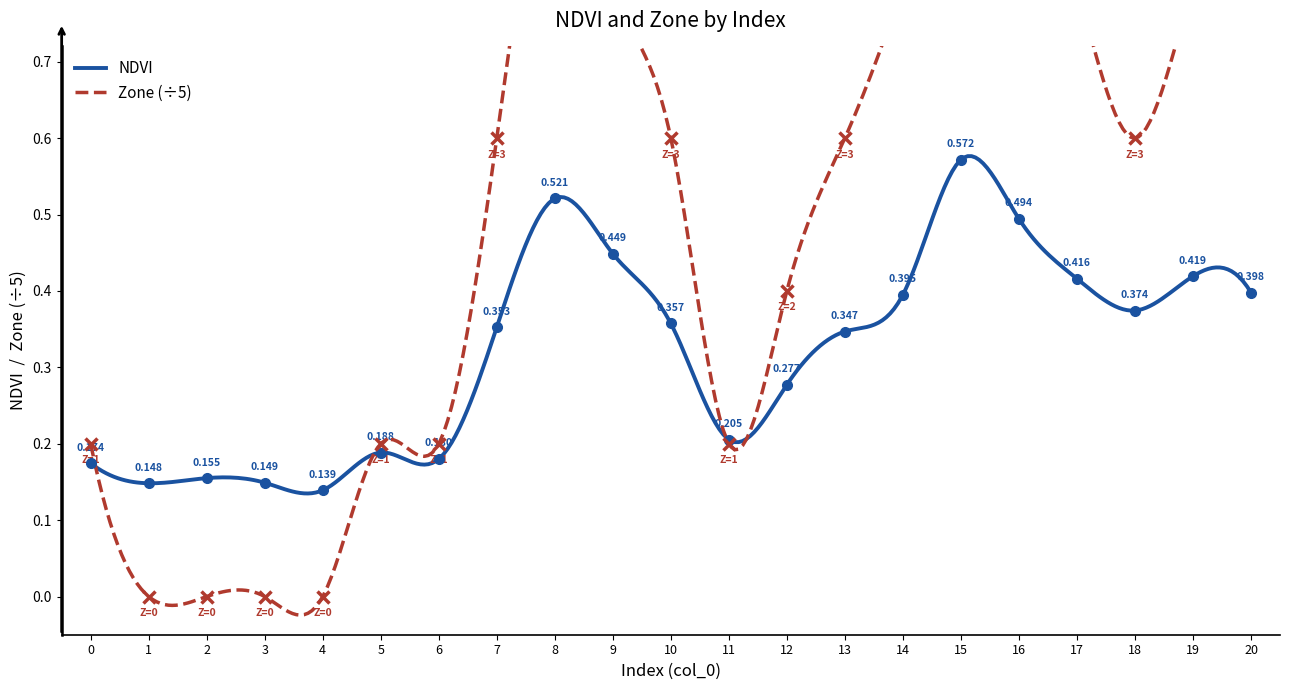

Between 1 and 2, which series saw the biggest shift?

NDVI